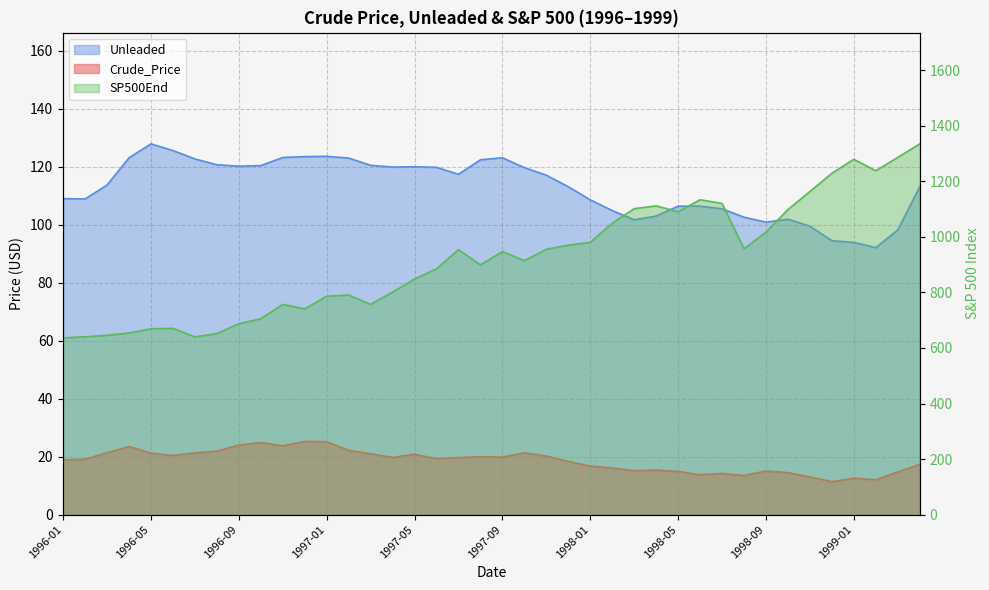

Where is the first local minimum for Unleaded?

1996-02